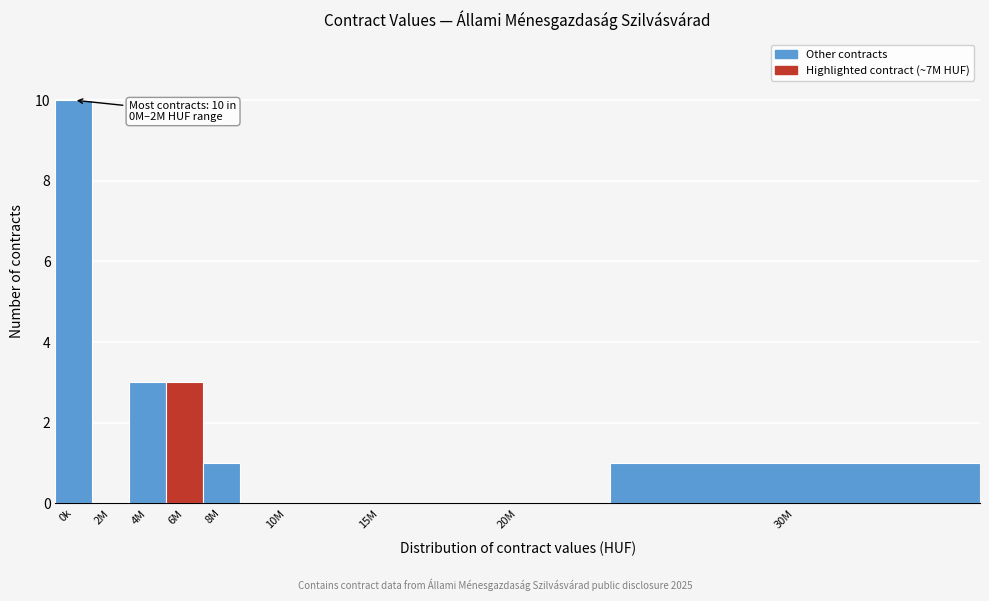

Reading left to right, transcribe all the data shown in this chart.

0k=10	2M=0	4M=3	6M=3	8M=1	10M=0	15M=0	20M=0	30M=1